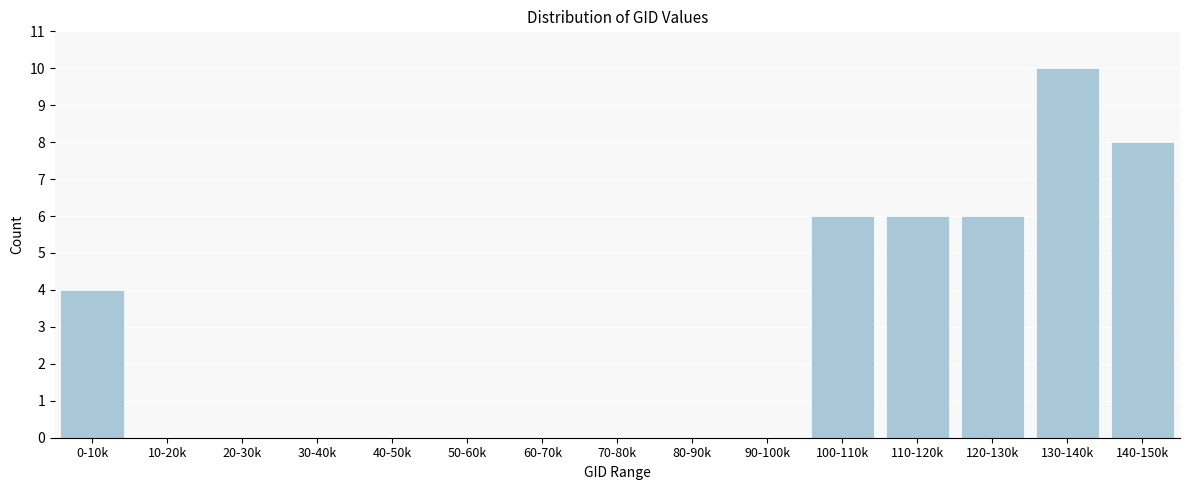

Reading right to left, extract all data points from this chart.

140-150k=8	130-140k=10	120-130k=6	110-120k=6	100-110k=6	90-100k=0	80-90k=0	70-80k=0	60-70k=0	50-60k=0	40-50k=0	30-40k=0	20-30k=0	10-20k=0	0-10k=4